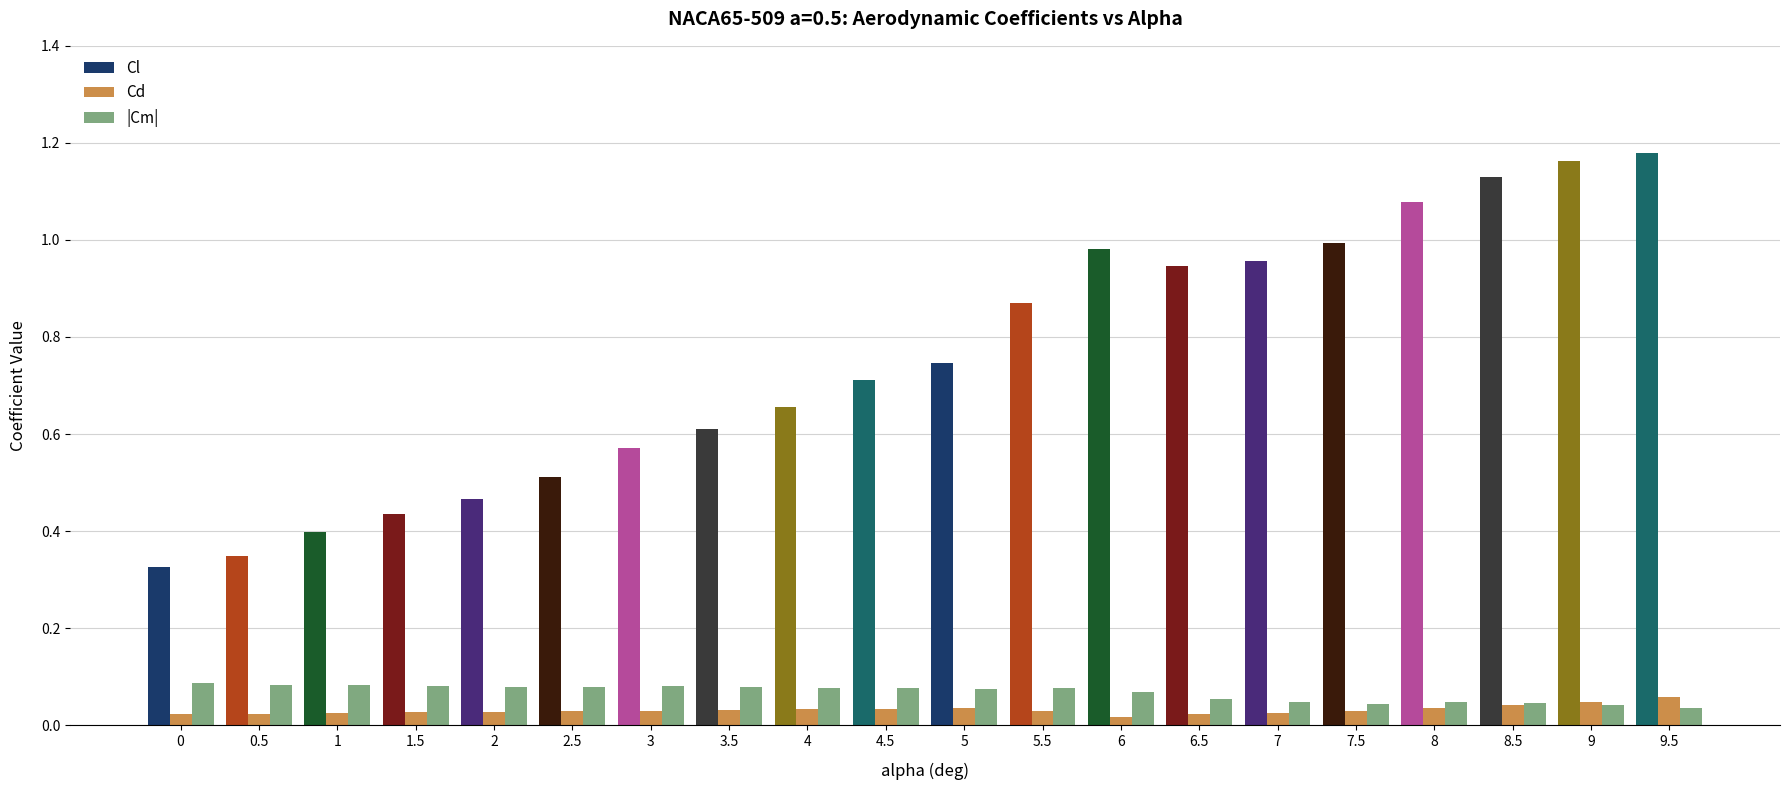

What are all the series names shown in the legend?

Cl, Cd, |Cm|